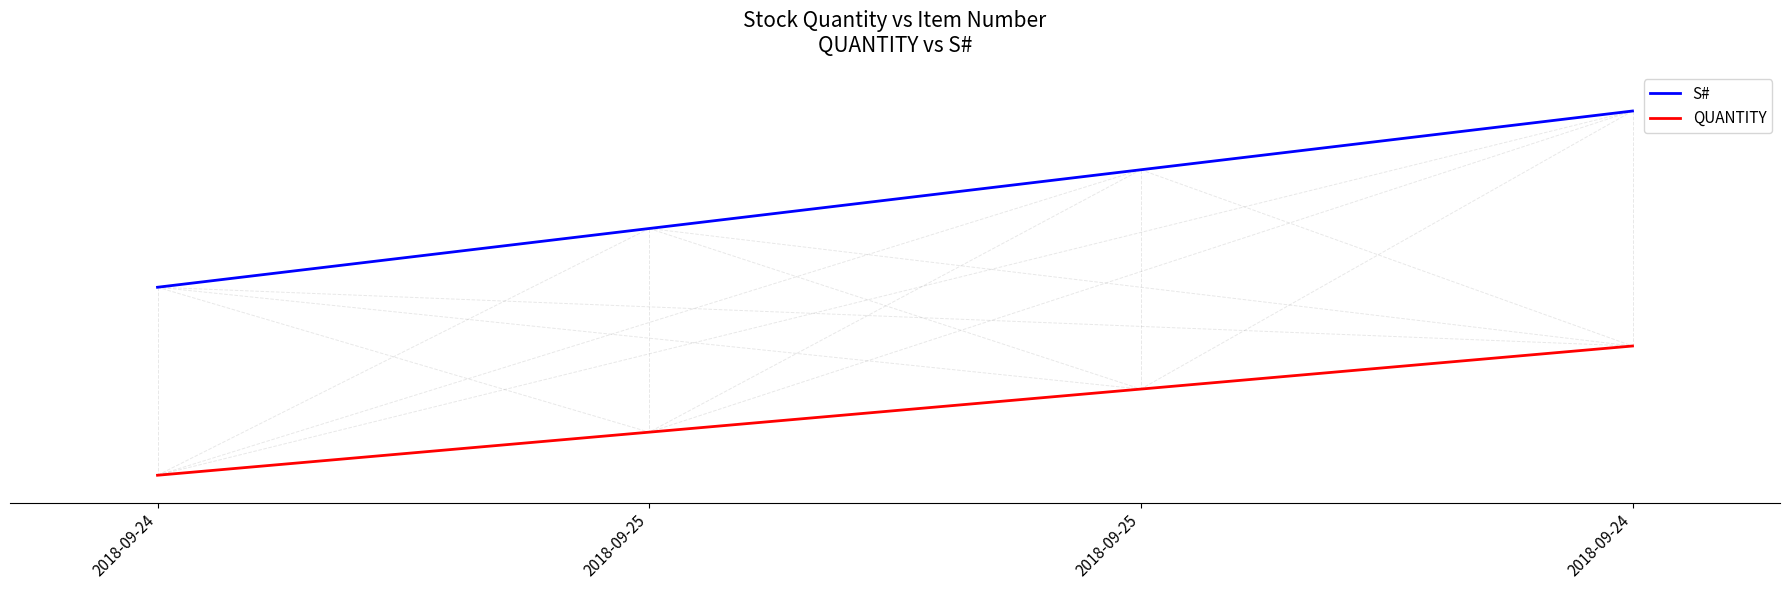

What is the maximum value shown in the chart?

0.9